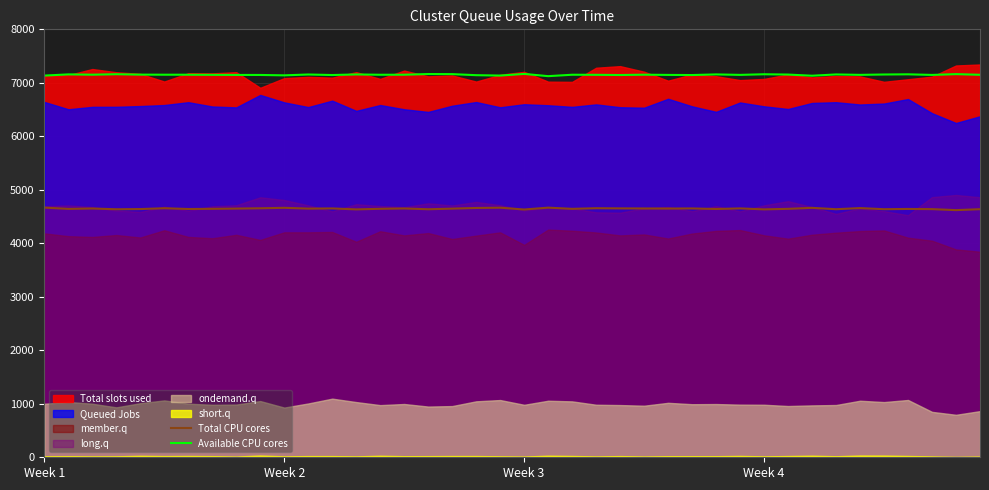

What is the average value of the Available CPU cores series?

7150.7